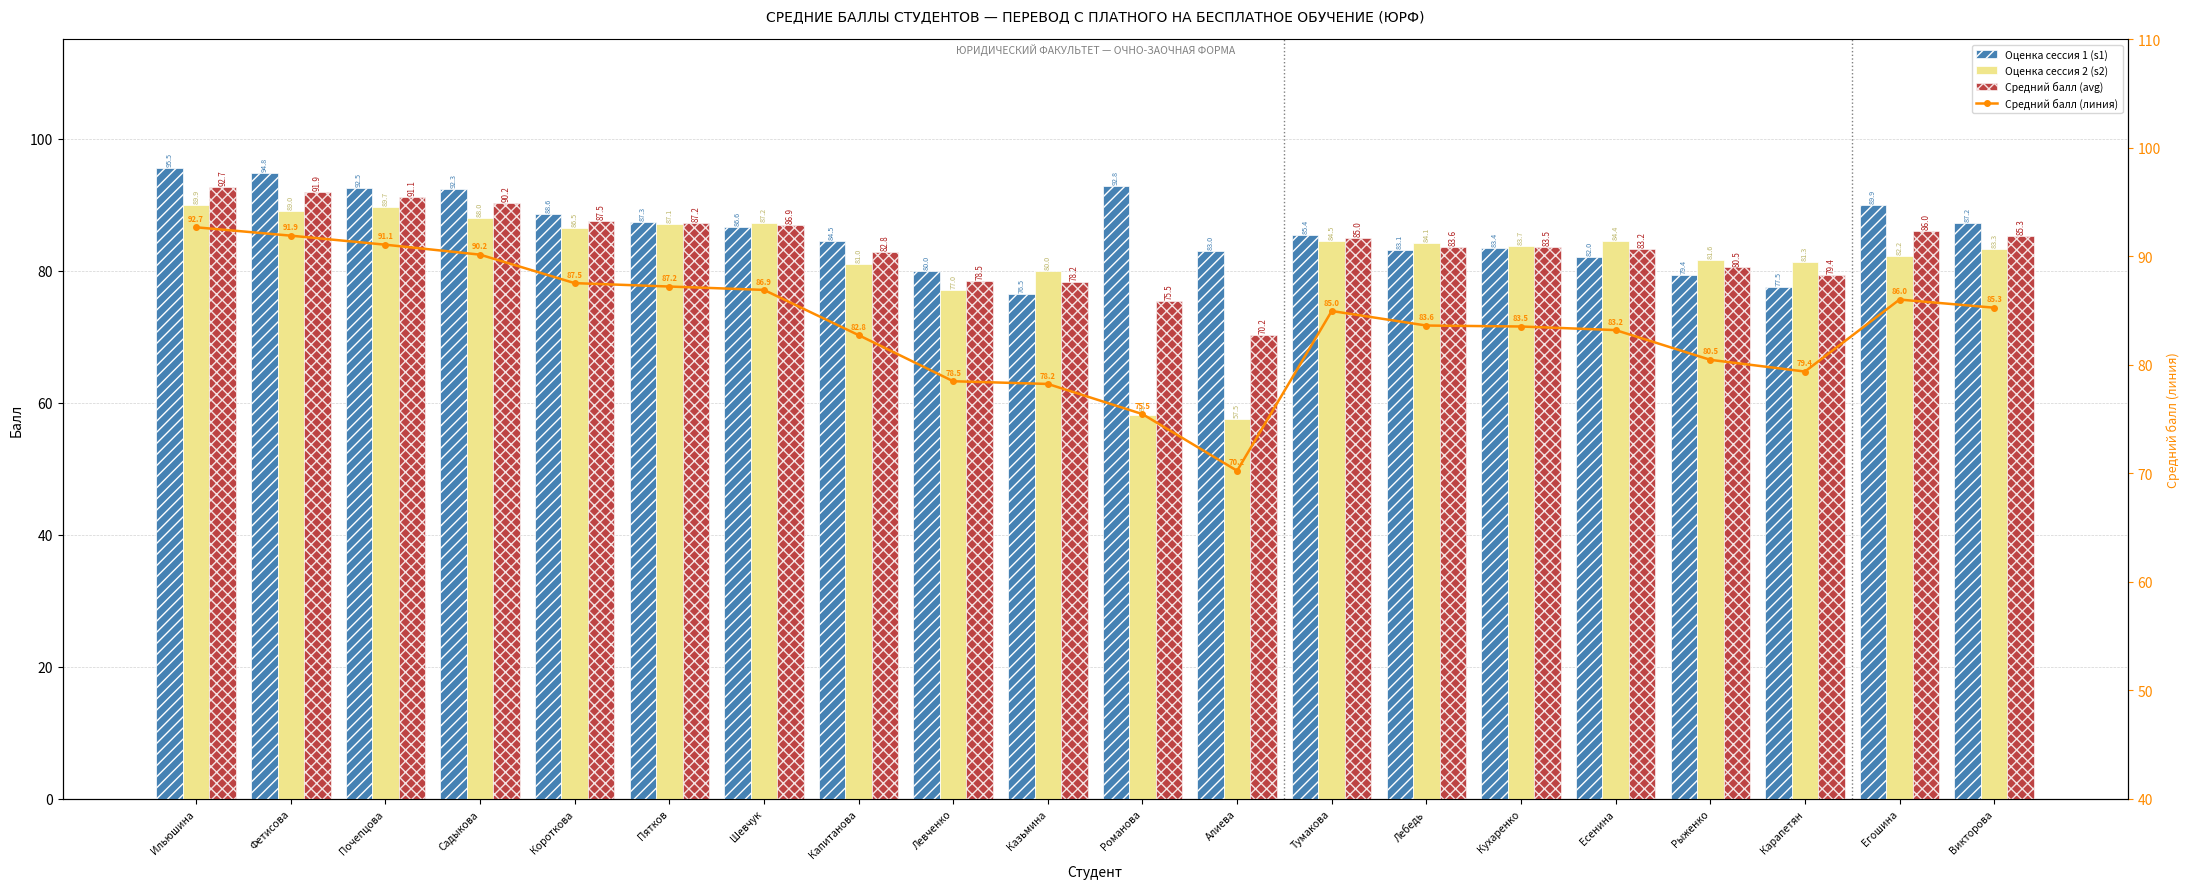

What value does the Средний балл (линия) series have at Фетисова?

91.9